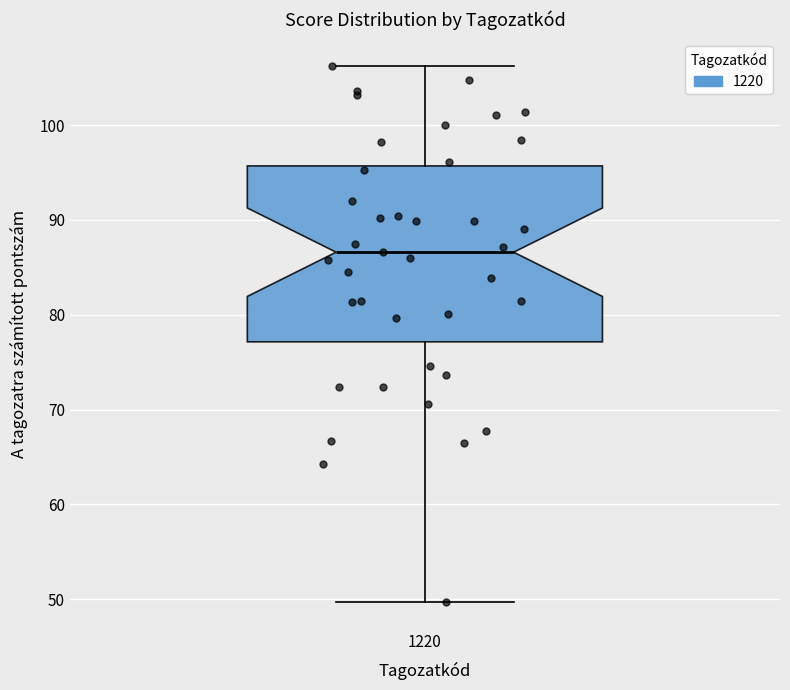

Where does the lower whisker of the box at x = 1220 end on the y-axis? The values are not printed on the chart, so give them approximately, as read against the axis.

50